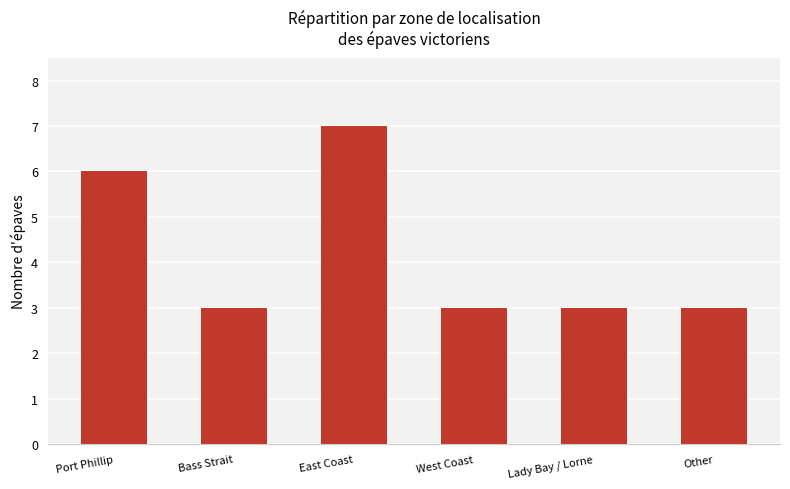

What is the greatest value displayed?

7